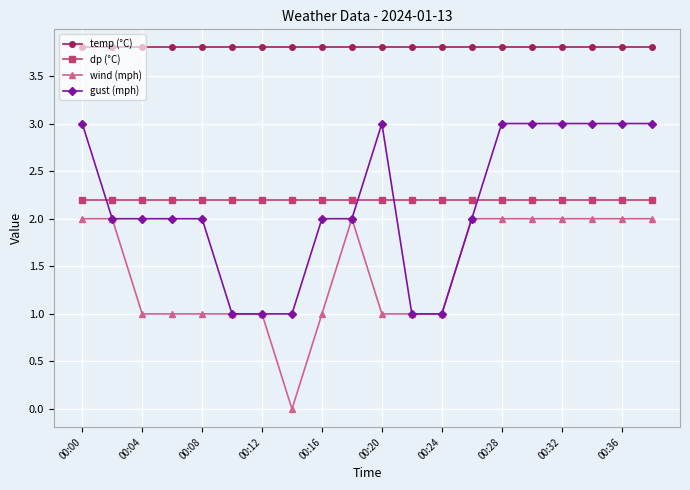

What is the value of the temp (°C) point at the 6th from the left?

3.8